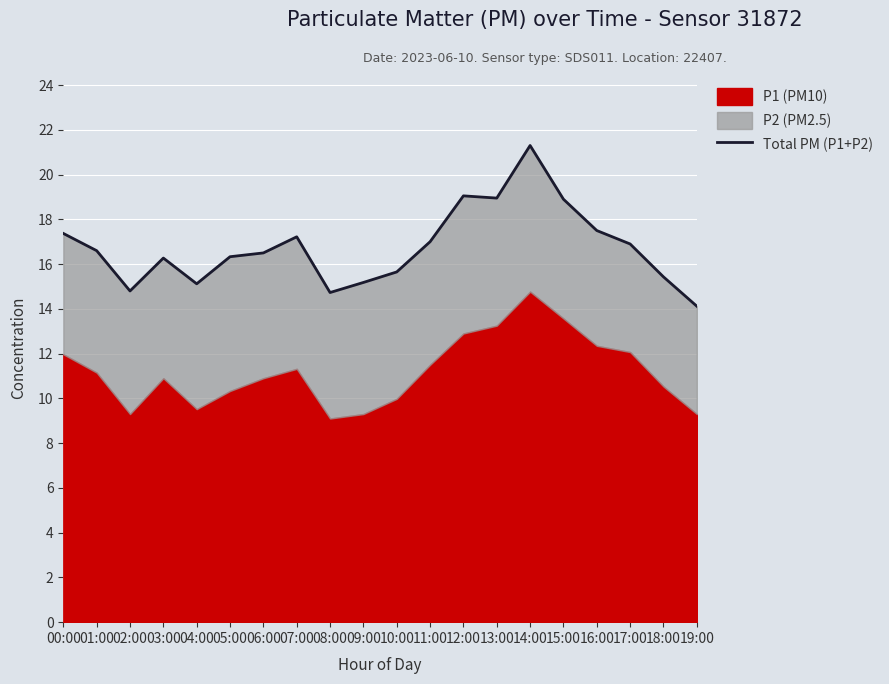

How many lines are shown in the chart?

1